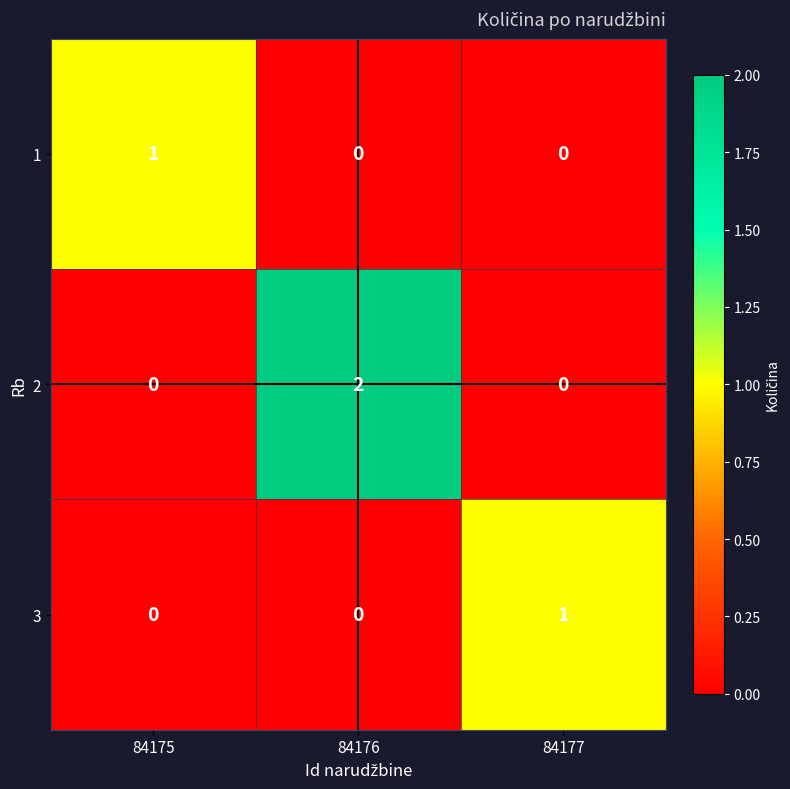

Reading left to right, list all the values displayed in this chart.

1: 84175=1	84176=0	84177=0
2: 84175=0	84176=2	84177=0
3: 84175=0	84176=0	84177=1